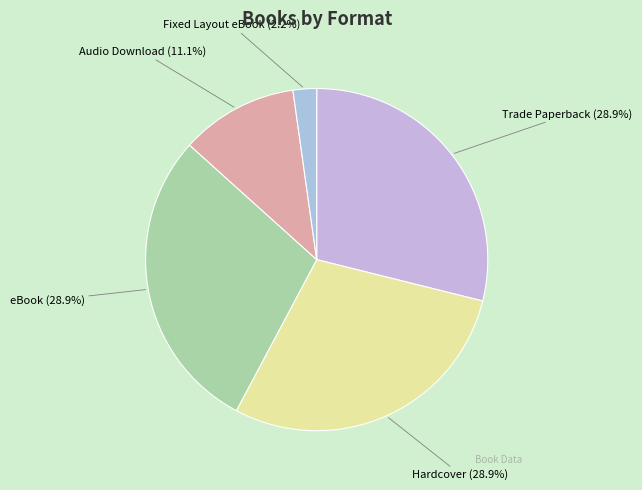

To the nearest percent, what portion does eBook represent?

29%